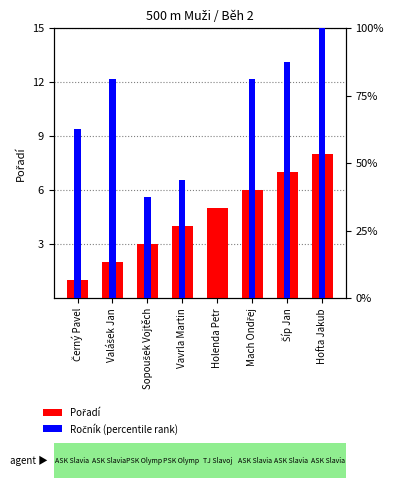

Rank the categories by Ročník (percentile) value from highest to lowest.

Hofta Jakub, Šíp Jan, Valášek Jan, Mach Ondřej, Černý Pavel, Vavrla Martin, Sopoušek Vojtěch, Holenda Petr